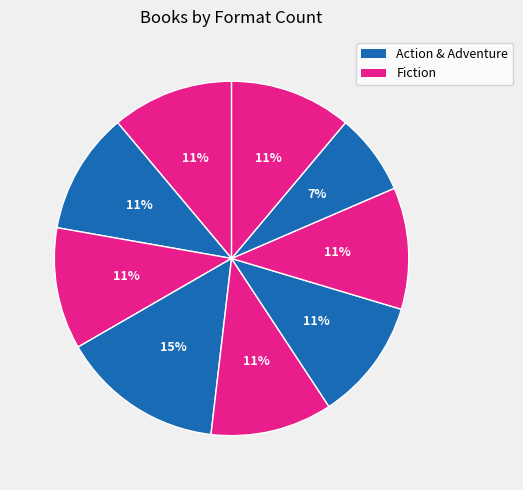

Count the number of slices in the pie.

9